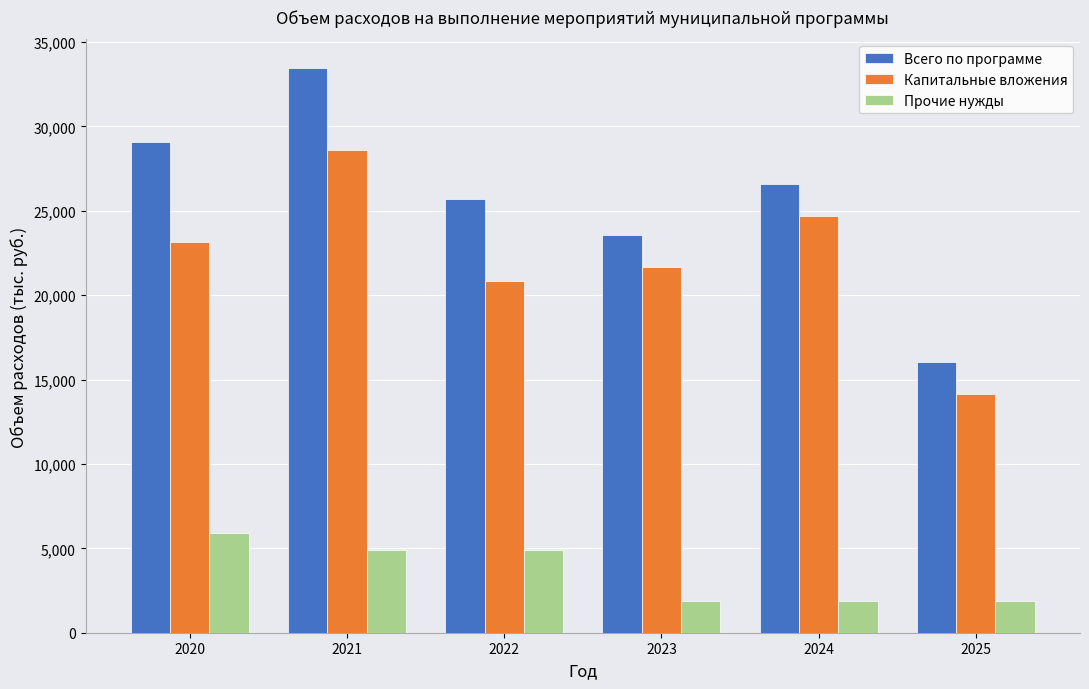

Which series changed the most between 2020 and 2023?

Всего по программе